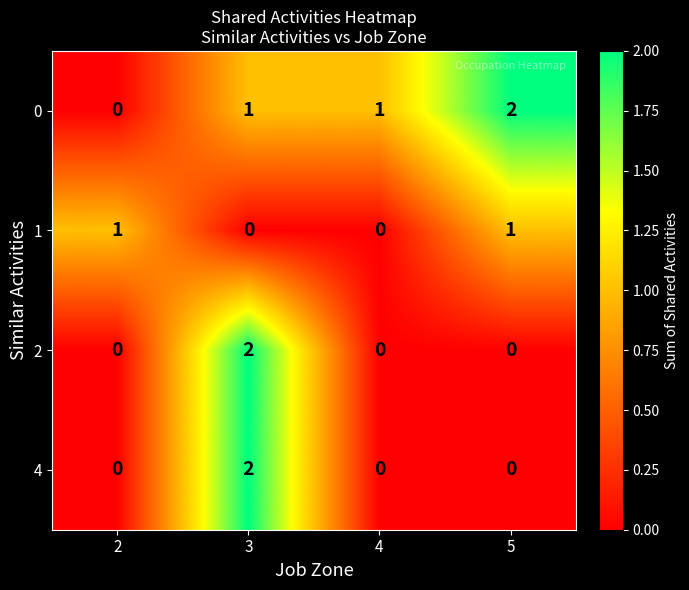

Which series has the largest total across all categories?

0